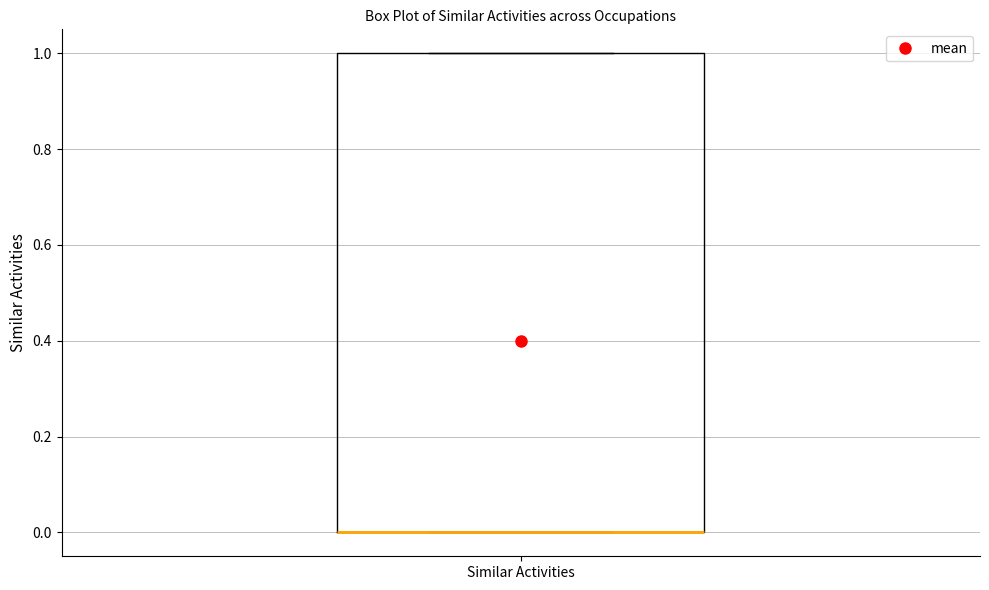

Read this box plot against the y-axis: the position of the median line, the range covered by the box, and the ends of both whiskers. The values are not printed on the chart, so give them approximately, as read against the axis.

median 0 (drawn on the box's lower edge), box 0 to 1, whiskers 0 to 1